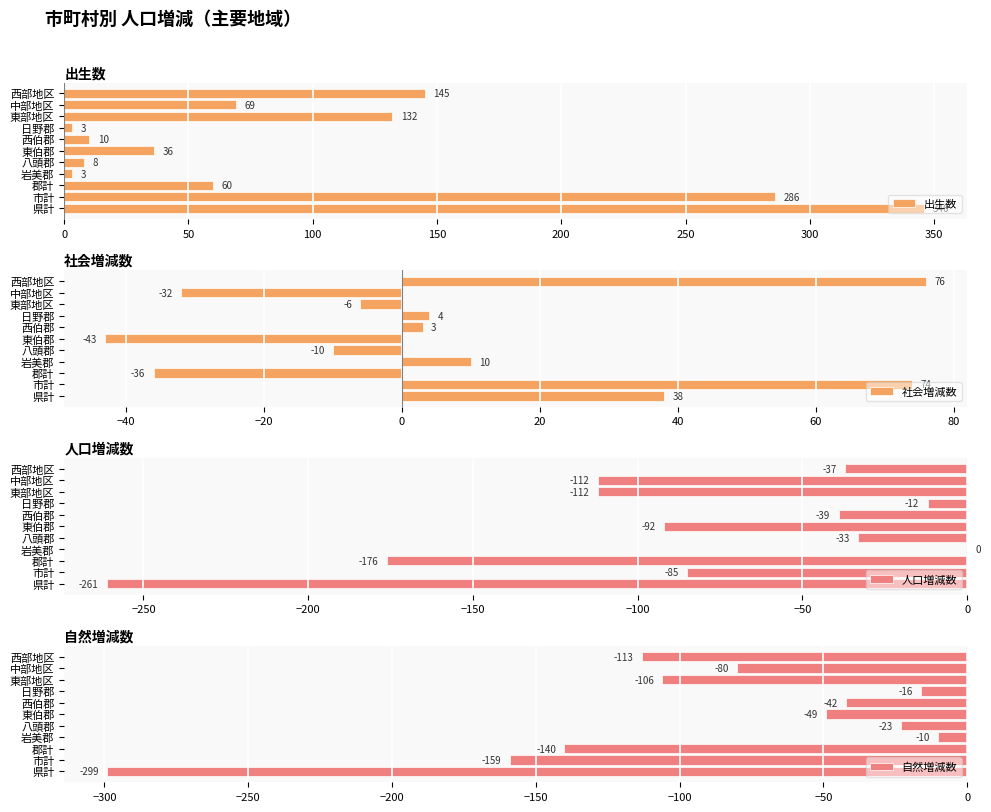

True or false: 社会増減数 has a value of 64 at 県計.

False